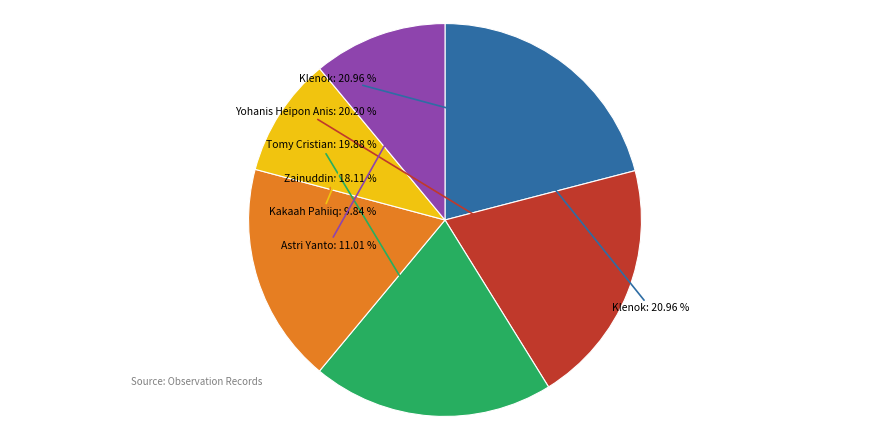

Between Yohanis Heipon Anis and Zainuddin, which is larger?

Yohanis Heipon Anis